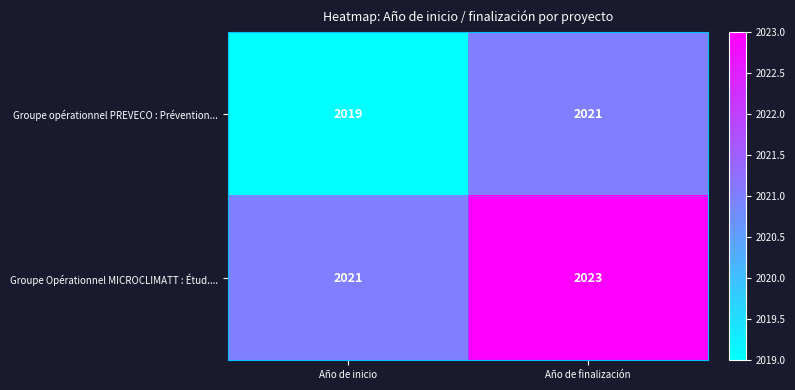

At which label is Groupe Opérationnel MICROCLIMATT : Étud.... closest to 2022?

Año de inicio